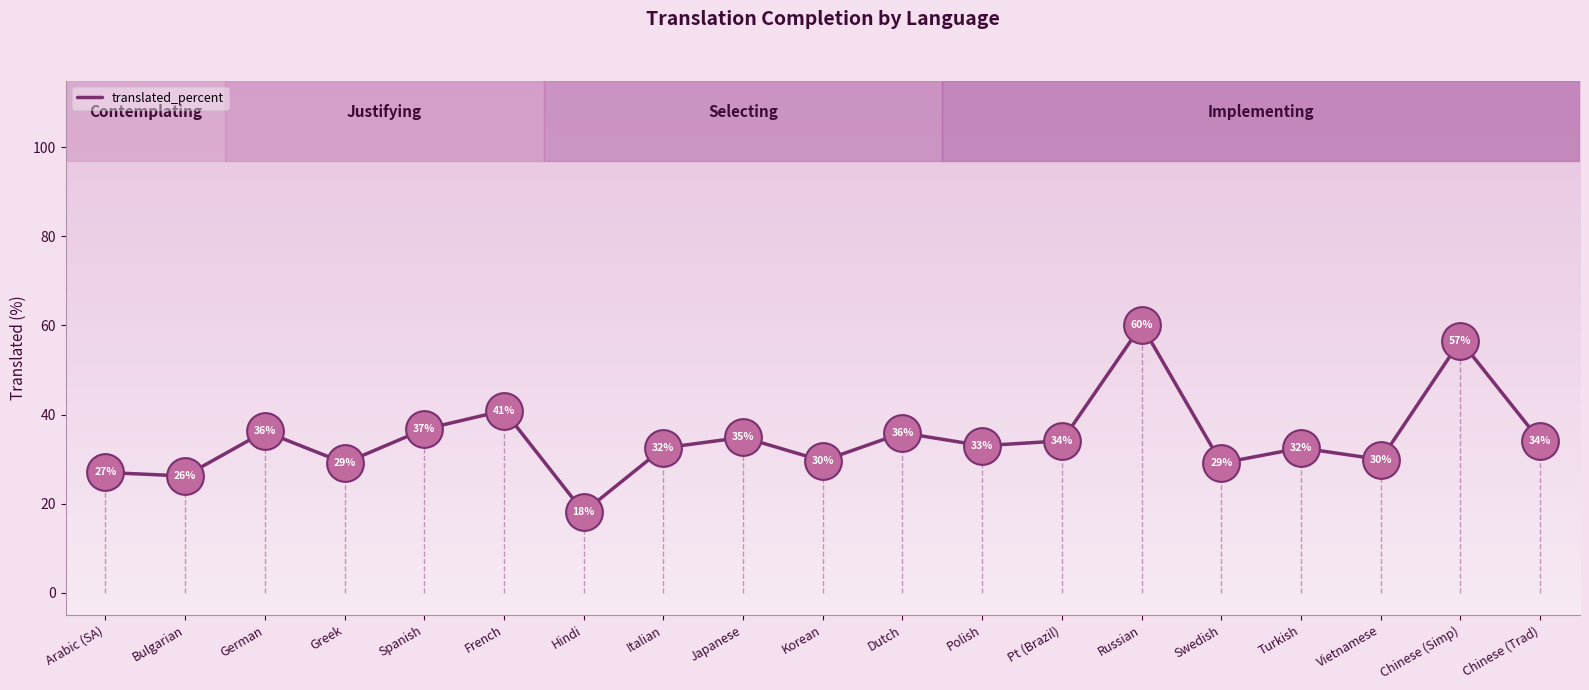

What is the change in value from Pt (Brazil) to Russian?

+26.0